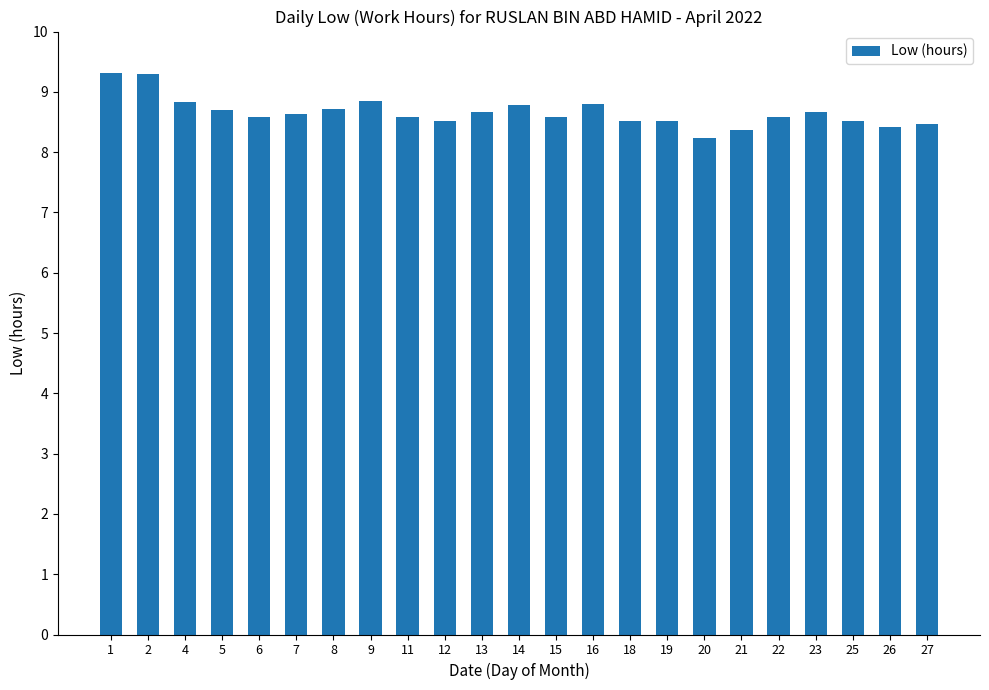

Approximately how many times larger is the value at 14 compared to 16?

1.0